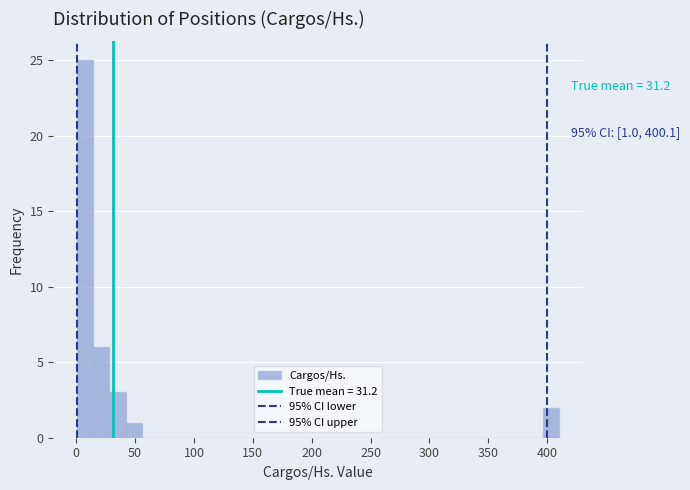

Read against the x-axis, roughly where is the centre of the tallest bar?

10